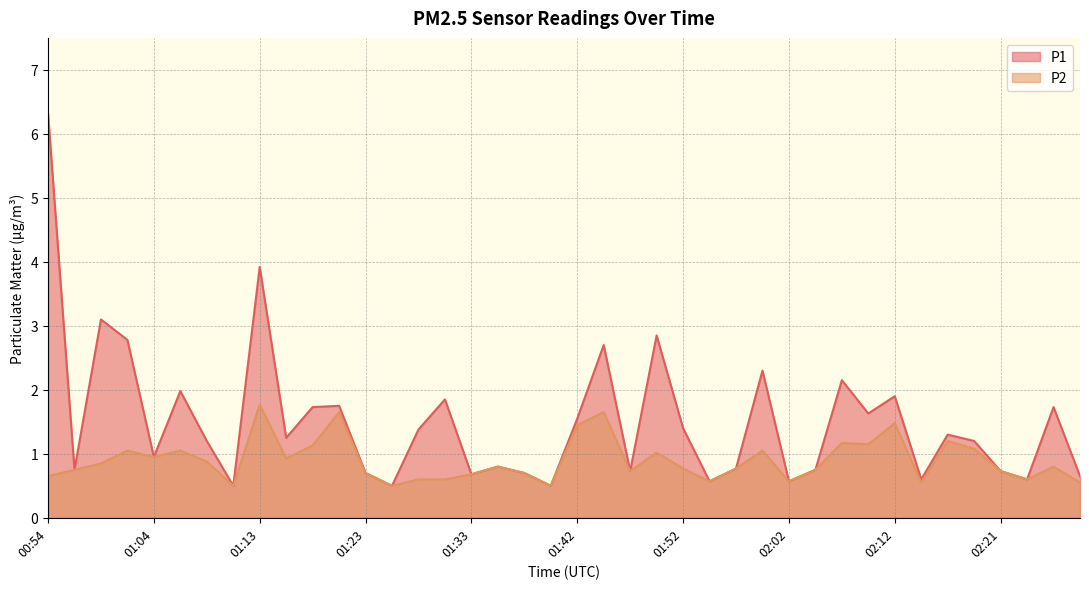

Reading left to right, extract all data points from this chart.

P1: 6.3	0.8	3.1	2.8	0.9	2.0	1.2	0.5	3.9	1.2	1.7	1.8	0.7	0.5	1.4	1.9	0.7	0.8	0.7	0.5	1.6	2.7	0.7	2.9	1.4	0.6	0.8	2.3	0.6	0.8	2.1	1.6	1.9	0.6	1.3	1.2	0.7	0.6	1.7	0.7
P2: 0.7	0.8	0.8	1.1	0.9	1.1	0.9	0.5	1.8	0.9	1.1	1.6	0.7	0.5	0.6	0.6	0.7	0.8	0.7	0.5	1.4	1.6	0.7	1.0	0.8	0.6	0.8	1.1	0.6	0.8	1.2	1.1	1.5	0.6	1.2	1.1	0.7	0.6	0.8	0.6